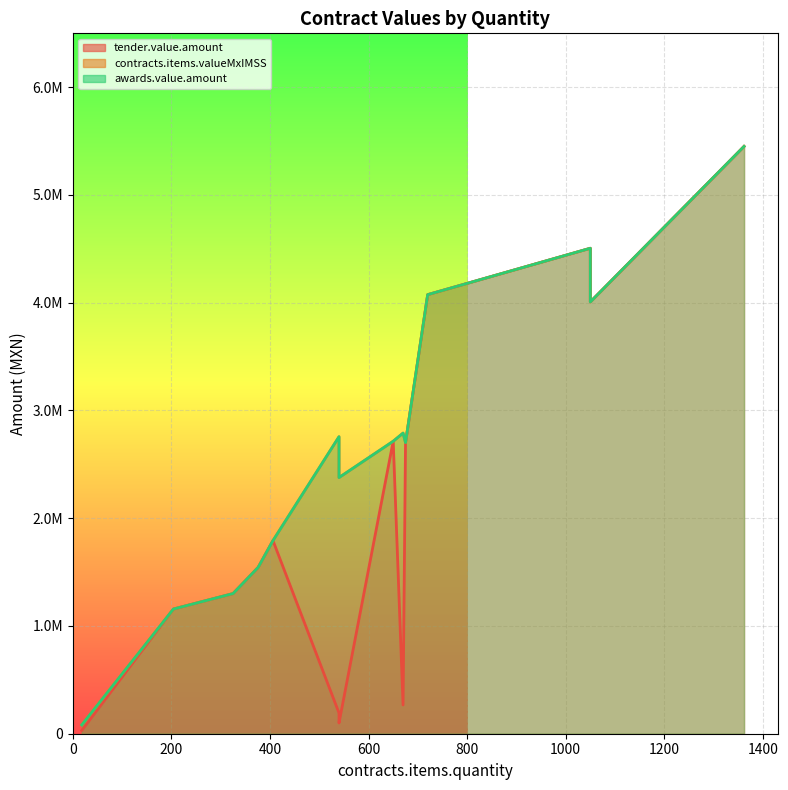

What is the sum of all awards.value.amount values?

37253599.5